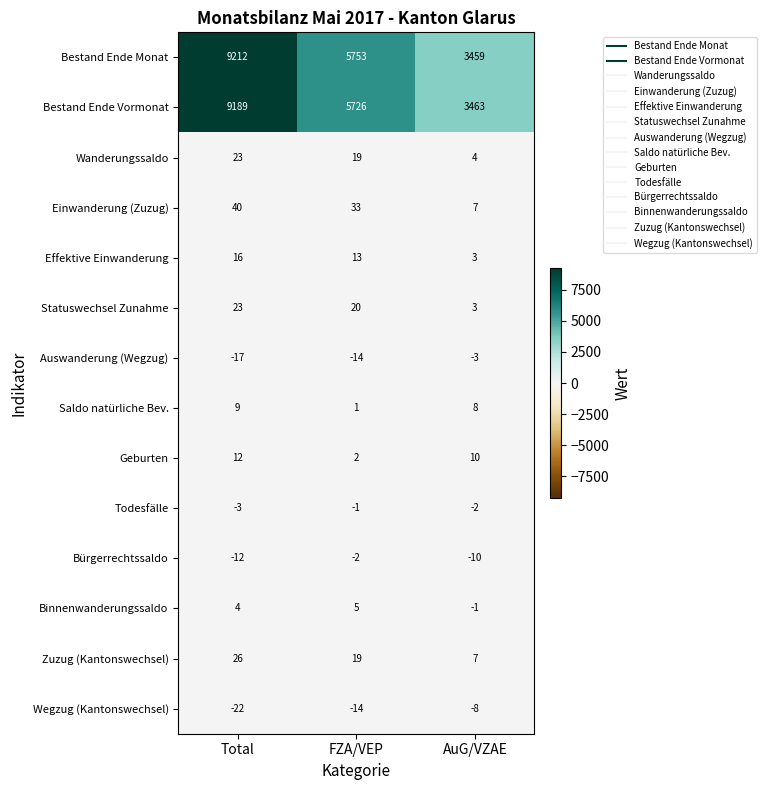

Which series has the largest total across all categories?

Bestand Ende Monat